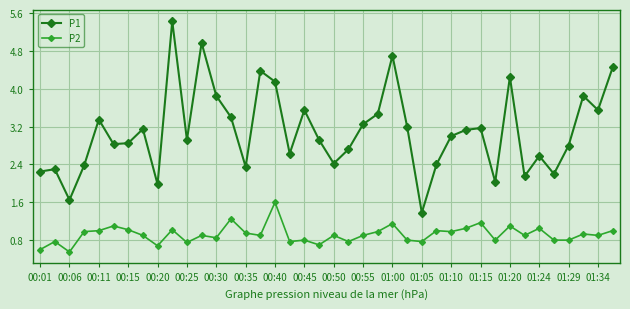

List the series in order of their overall mean, highest first.

P1, P2